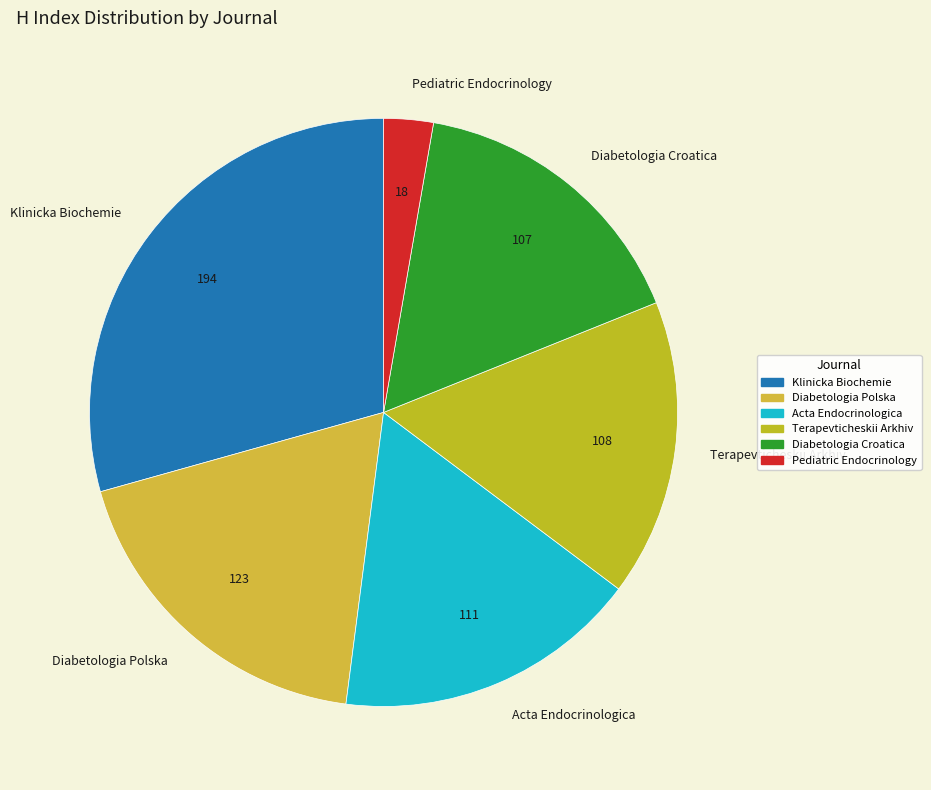

Which slice is the smallest?

Pediatric Endocrinology